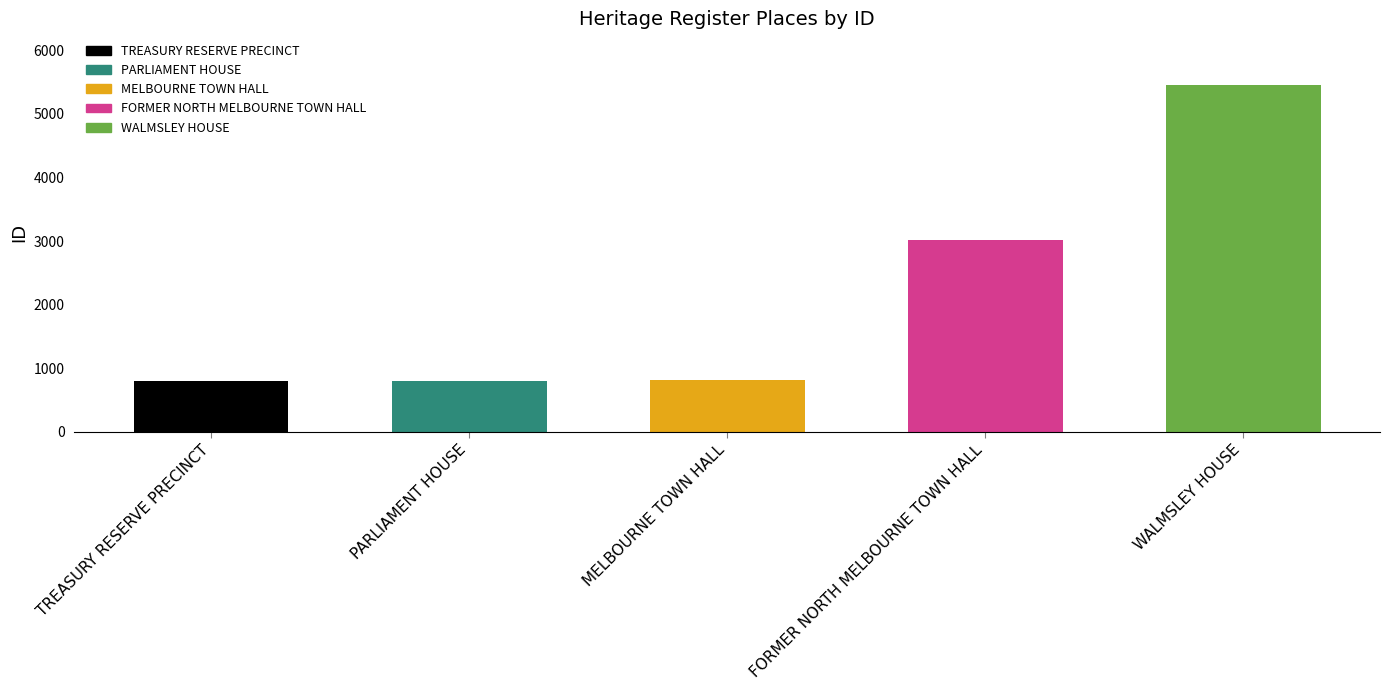

What is the ratio of the value at FORMER NORTH MELBOURNE TOWN HALL to the value at MELBOURNE TOWN HALL?

3.7